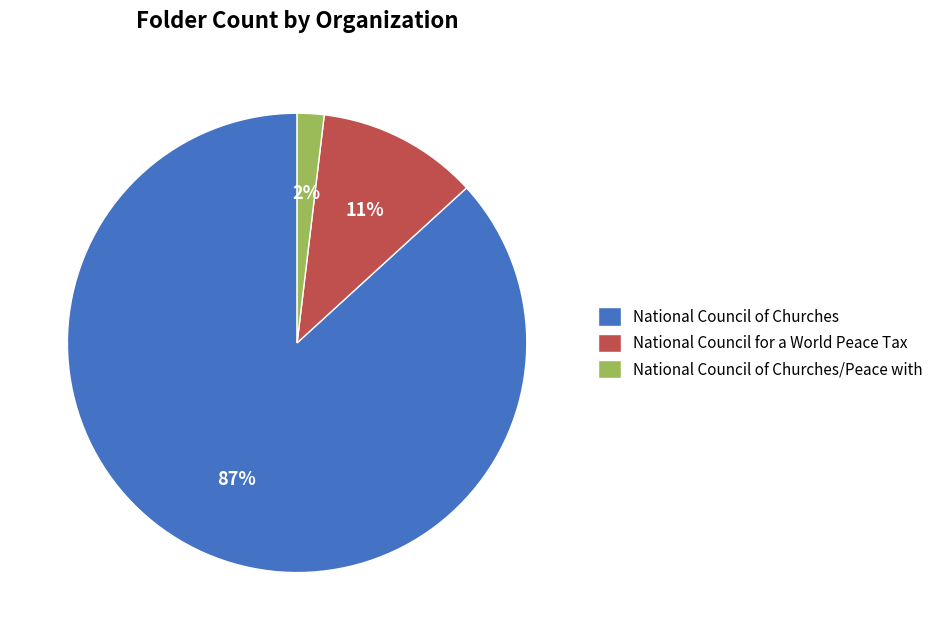

Which has a higher value, National Council of Churches or National Council for a World Peace Tax?

National Council of Churches